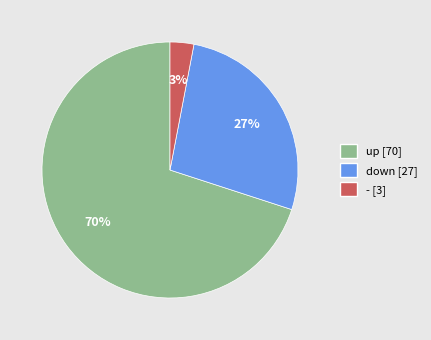

Which category has the smallest portion of the pie?

-